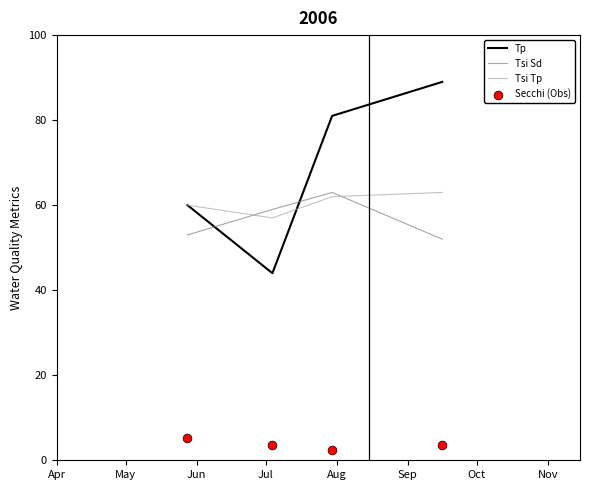

Which series ends up on top after the final intersection of Tp and Tsi Sd?

Tp